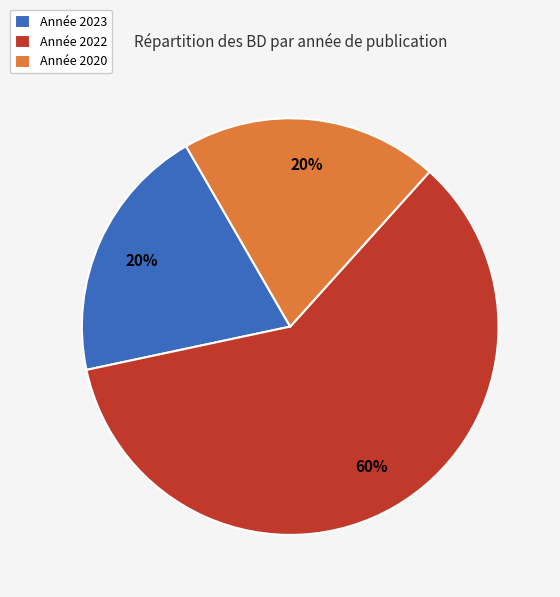

To the nearest percent, what portion does Année 2023 represent?

20%